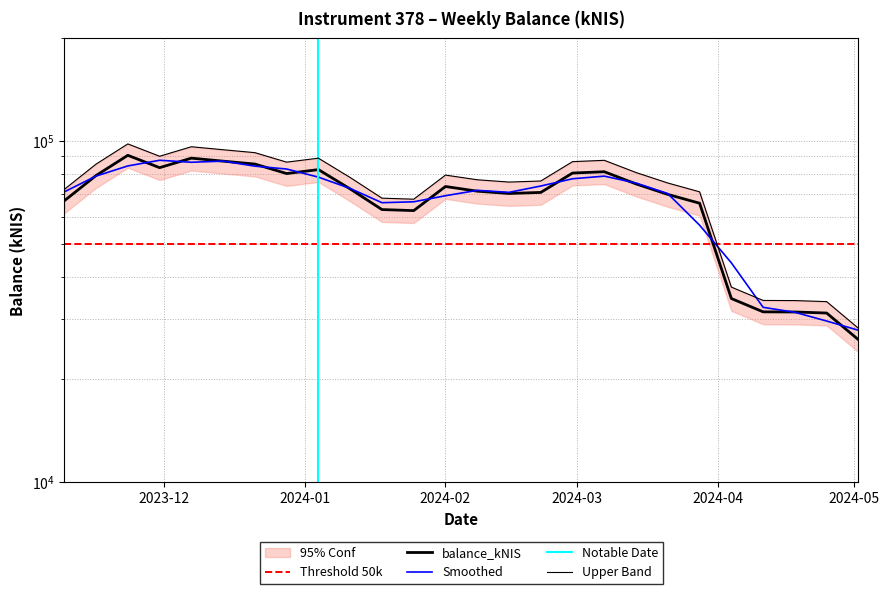

What is the difference between the maximum and second lowest values?

59388.4